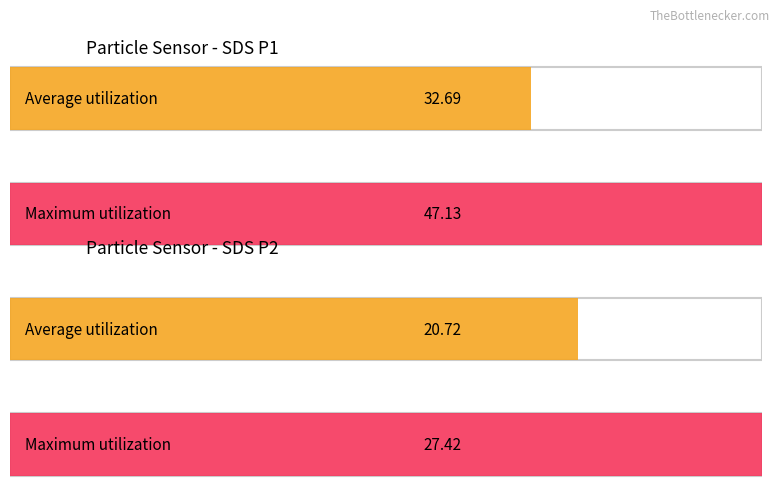

Rank the series by their average value, from highest to lowest.

SDS_P1, SDS_P2